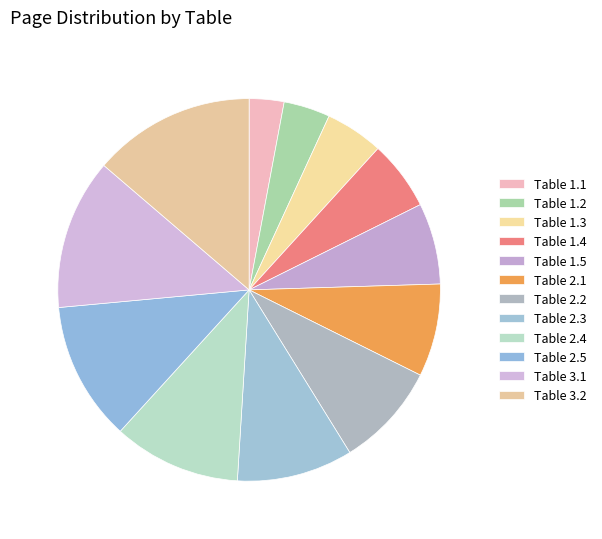

To the nearest percent, what is the average slice percentage?

8%